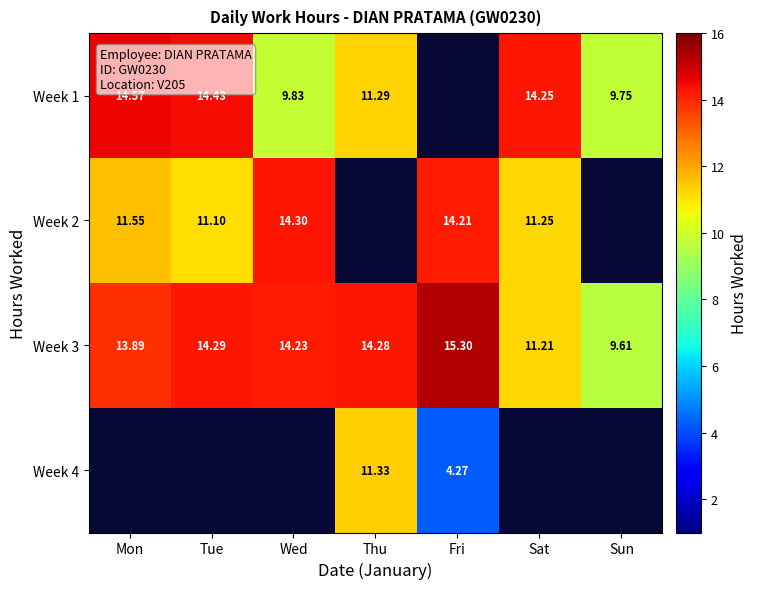

At which label is Week 3 closest to 12?

Sat